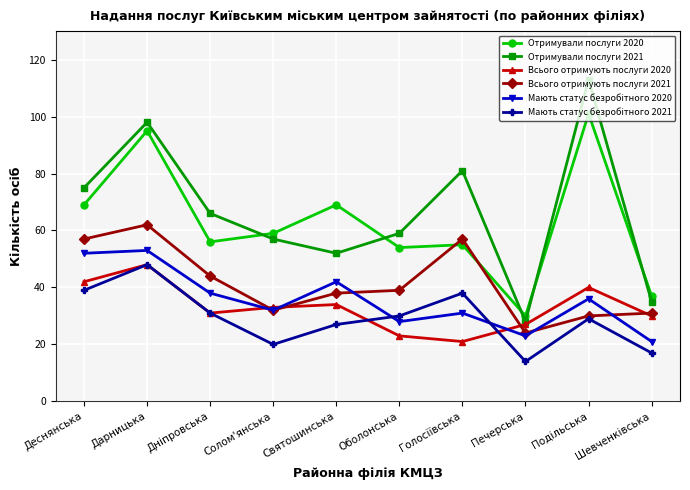

What is the spread (max minus min) of values at Печерська?

16